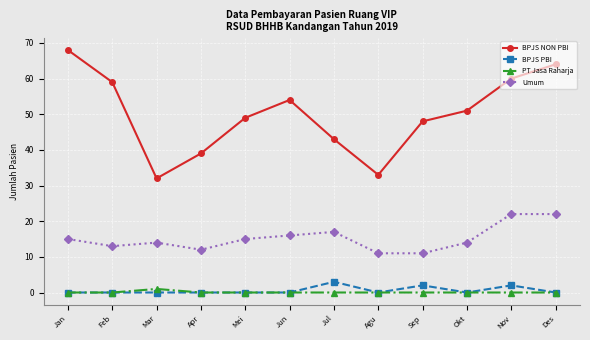

Reading right to left, transcribe all the data shown in this chart.

BPJS NON PBI: 64	60	51	48	33	43	54	49	39	32	59	68
BPJS PBI: 0	2	0	2	0	3	0	0	0	0	0	0
PT Jasa Raharja: 0	0	0	0	0	0	0	0	0	1	0	0
Umum: 22	22	14	11	11	17	16	15	12	14	13	15